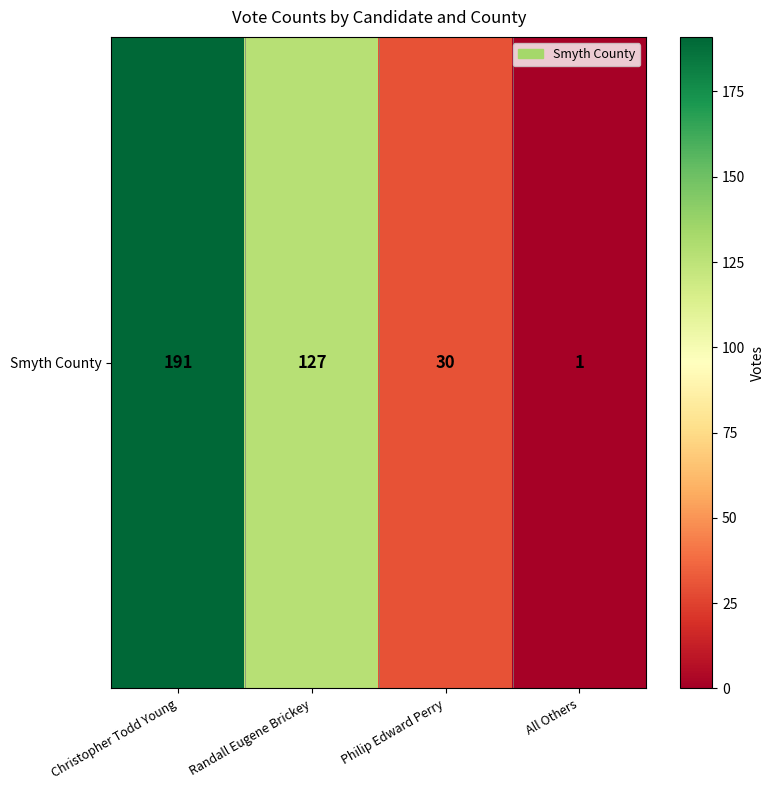

What is the maximum value shown in the chart?

191